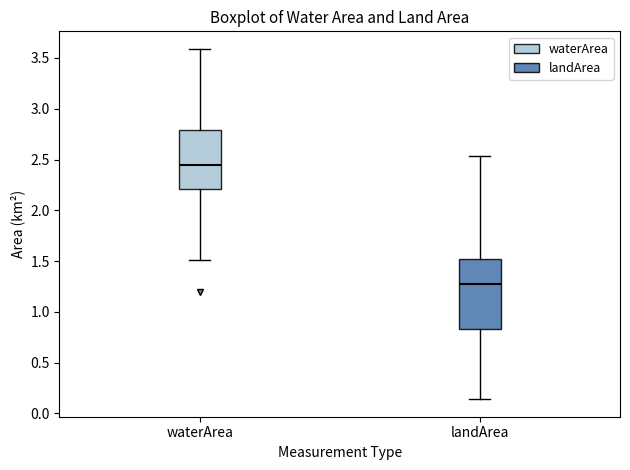

Which box has the highest median line?

waterArea